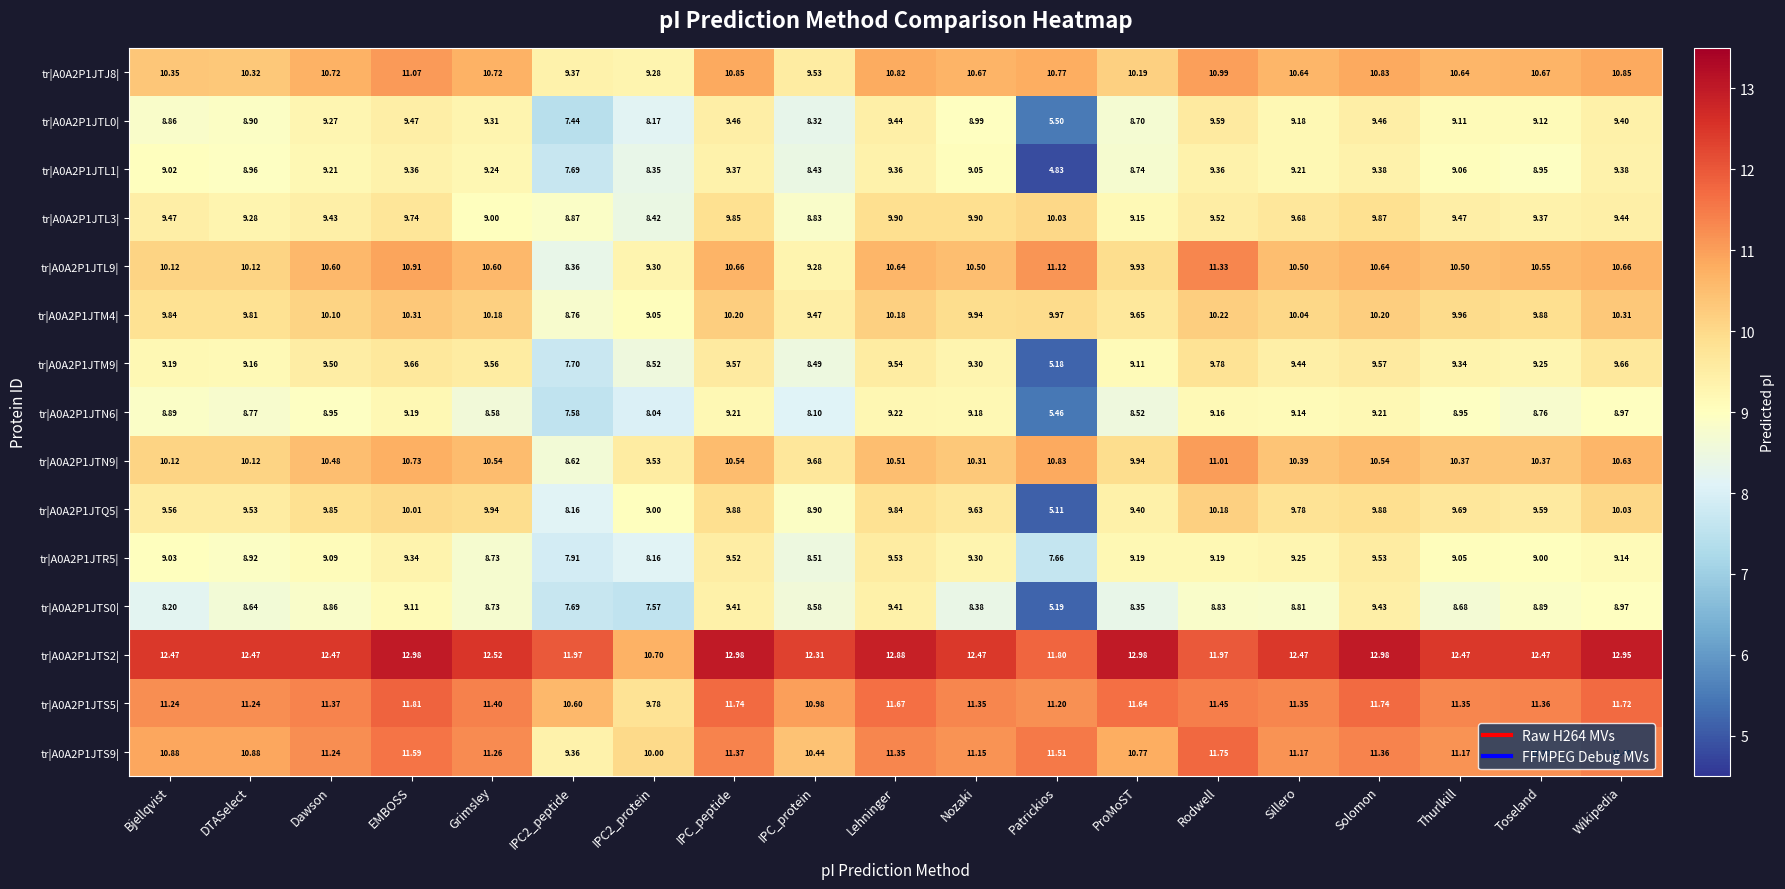

Count the number of categories in the chart.

19